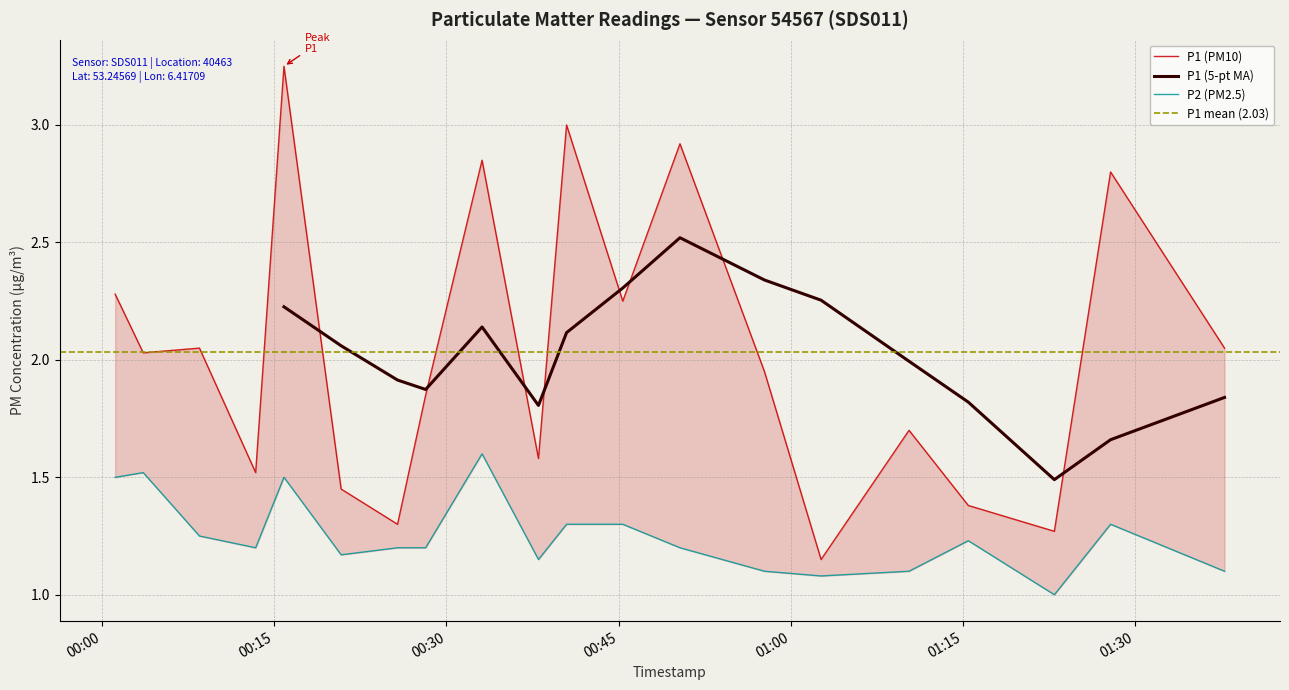

Is this an area chart (filled region under the line)?

No